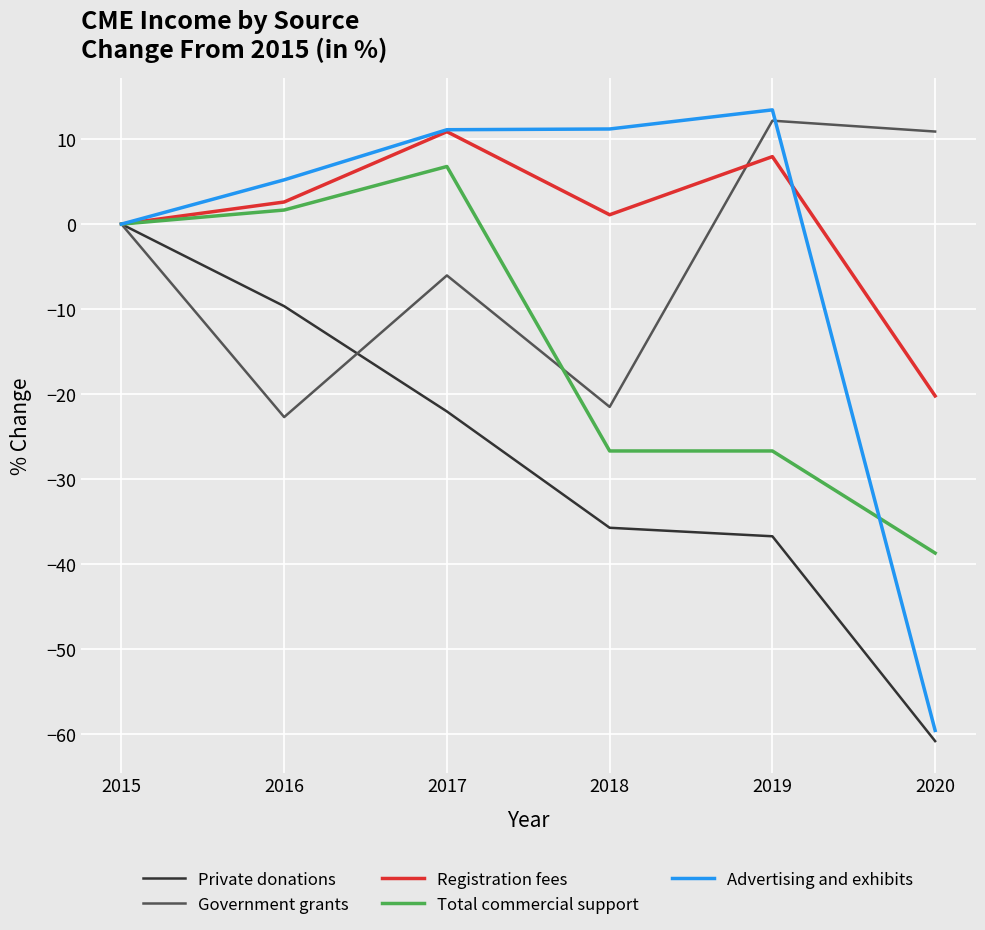

How many values in the Private donations series are below -22?

4